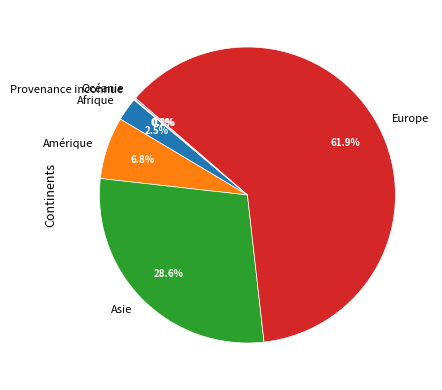

Which has a higher value, Amérique or Asie?

Asie